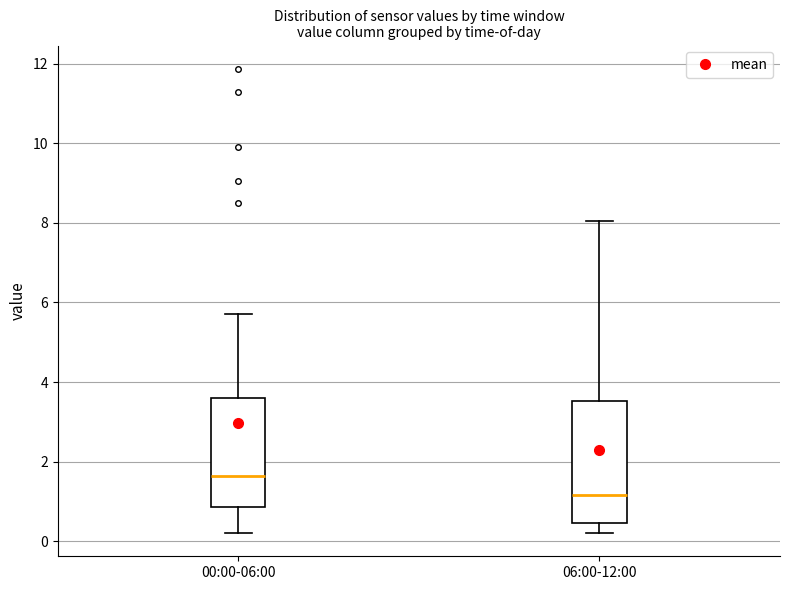

Which box is the tallest, from its lower edge to its upper edge?

06:00-12:00